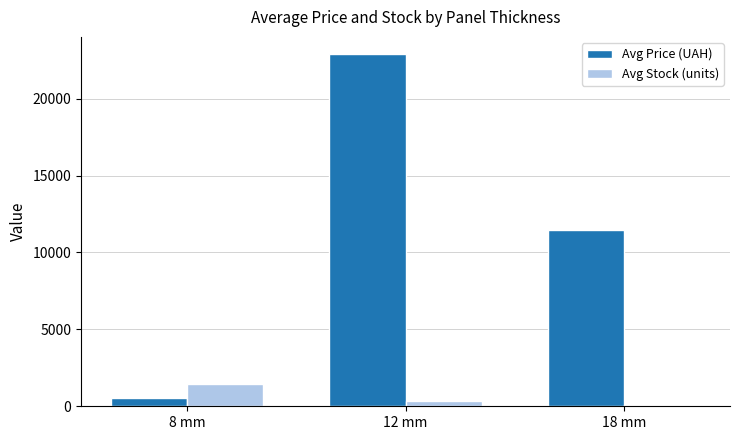

Between 12 mm and 18 mm, which series saw the biggest shift?

Avg Price (UAH)